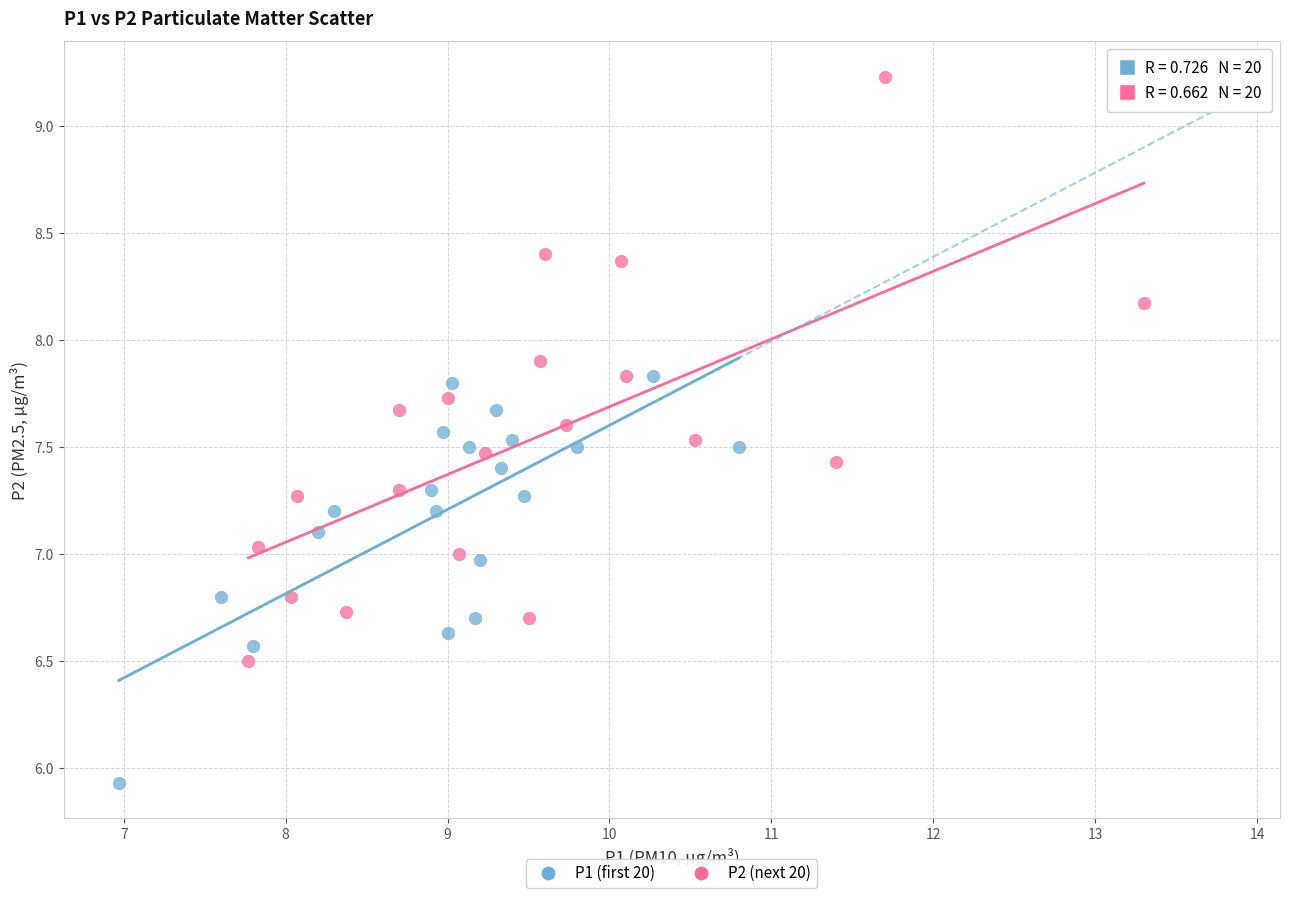

Which series has the widest spread of Y values?

P2 (next 20)